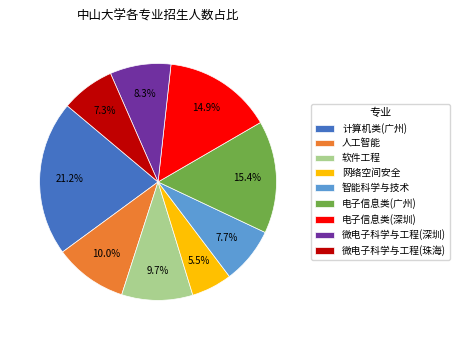

The 软件工程 slice represents 10% of the pie. True or false?

True